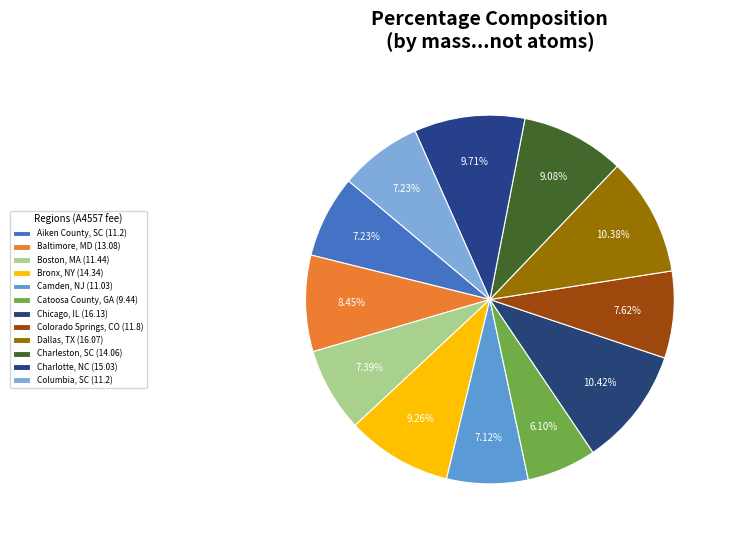

Which has a higher value, Charlotte, NC or Colorado Springs, CO?

Charlotte, NC